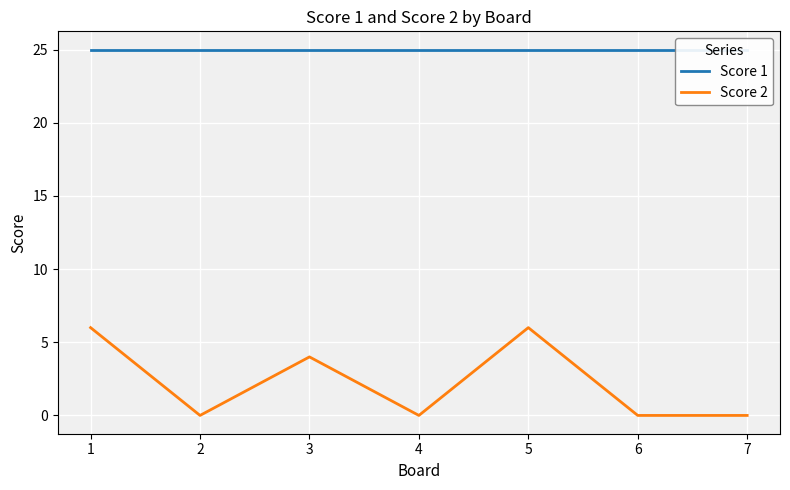

True or false: Score 1 and Score 2 cross at least once.

False